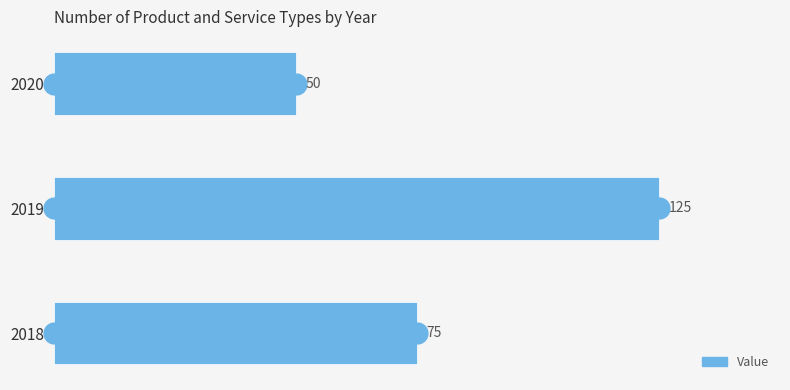

Reading bottom to top, list all the values displayed in this chart.

75	125	50